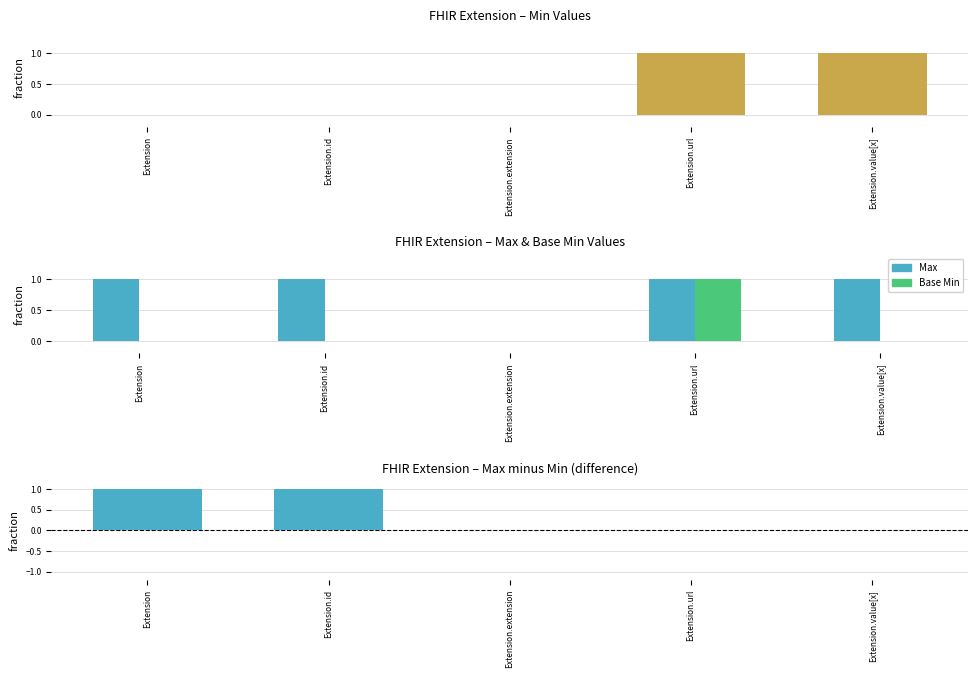

How many Max - Min values are between 0 and 1?

5